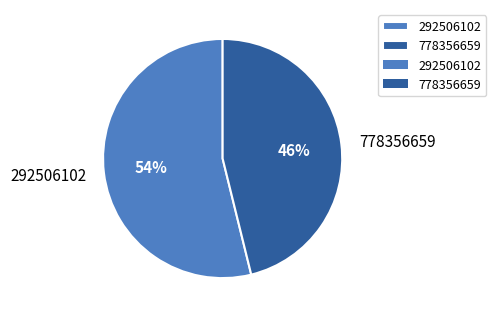

Which slice is the smallest?

778356659